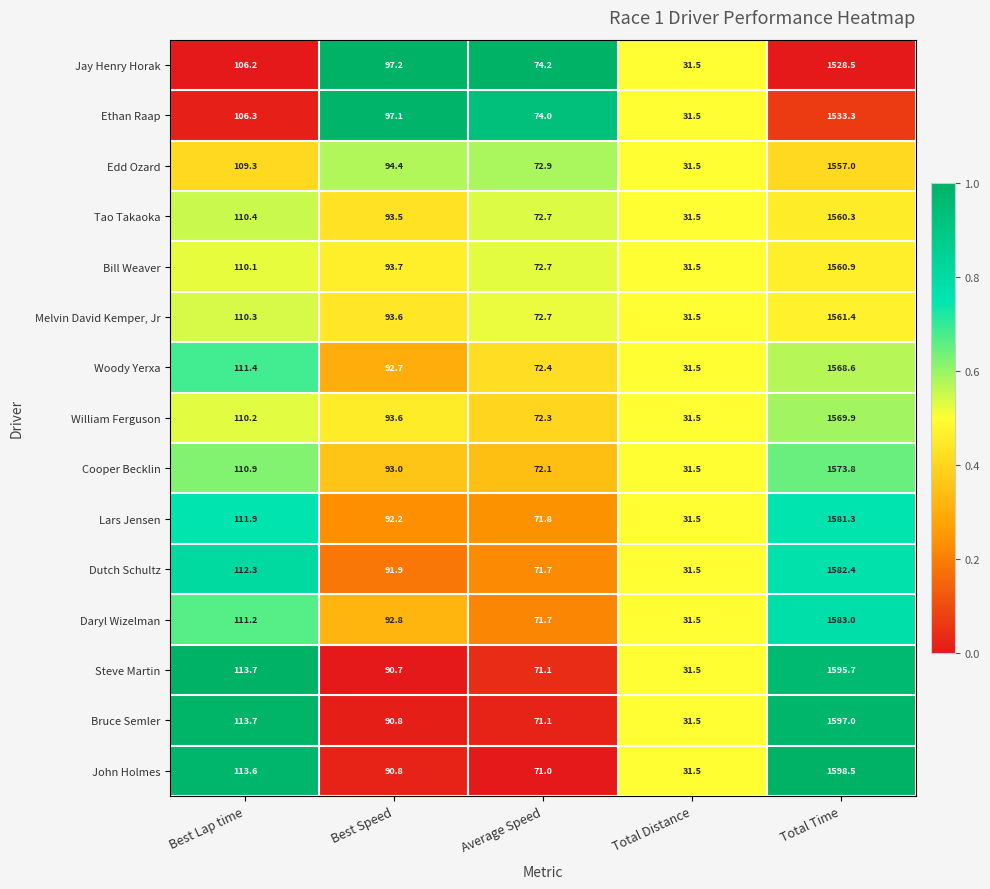

List the labels in order of Jay Henry Horak value, largest first.

Total Time, Best Lap time, Best Speed, Average Speed, Total Distance